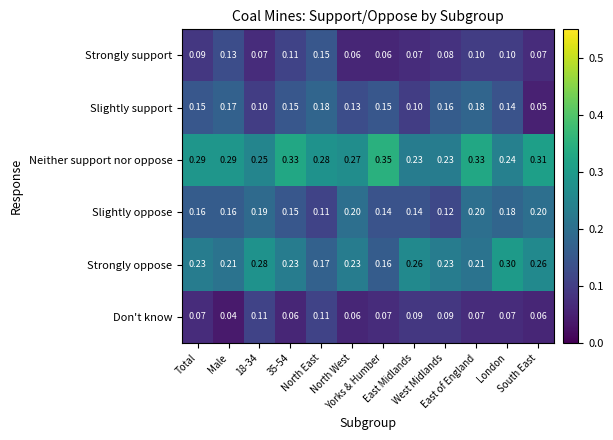

Which series has the largest total across all categories?

Neither support nor oppose